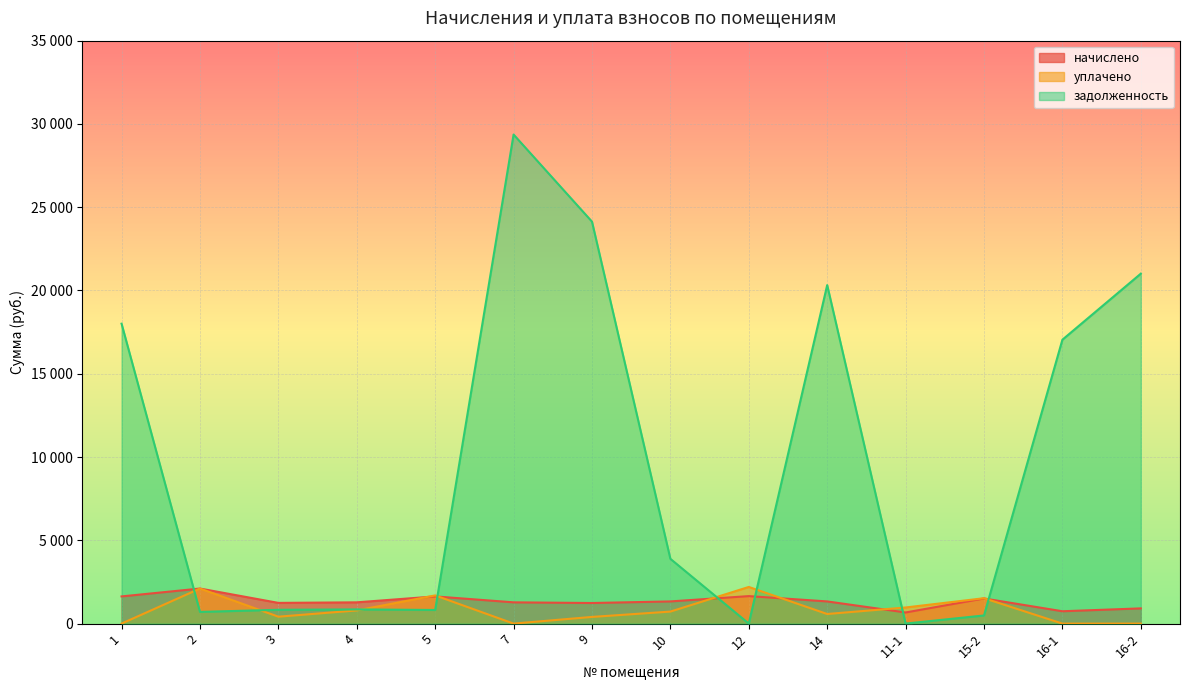

Is the value of задолженность at 16-2 greater than the value of уплачено at 16-1?

Yes